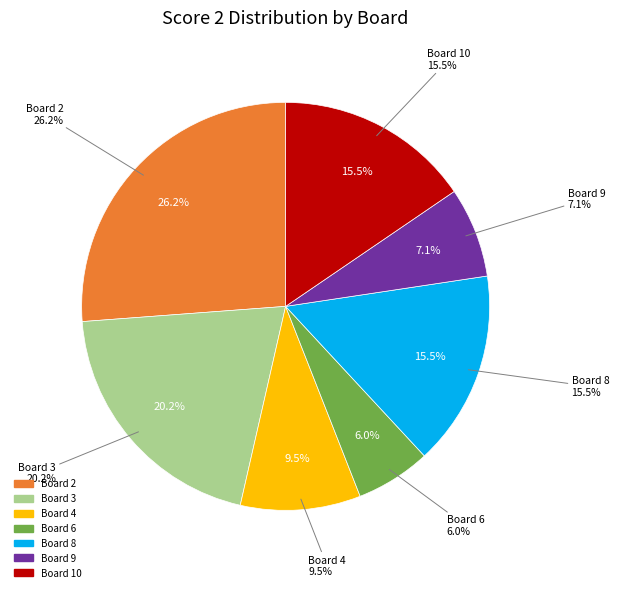

To the nearest percent, what is the combined percentage of Board 5 and Board 10?

15%